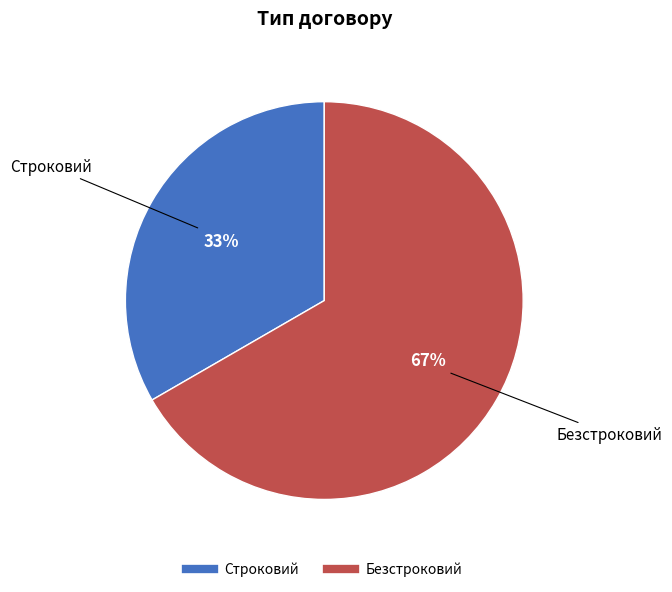

Combined, do Строковий and Безстроковий account for over 50%?

Yes